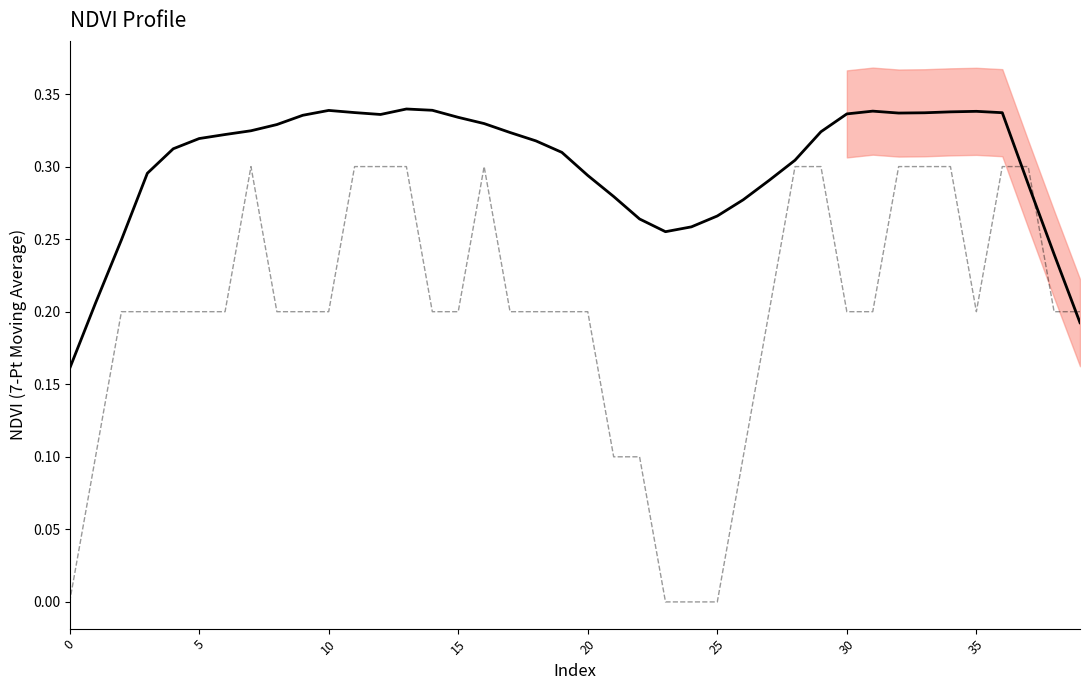

Which series has the largest range (max minus min)?

Zone (scaled)